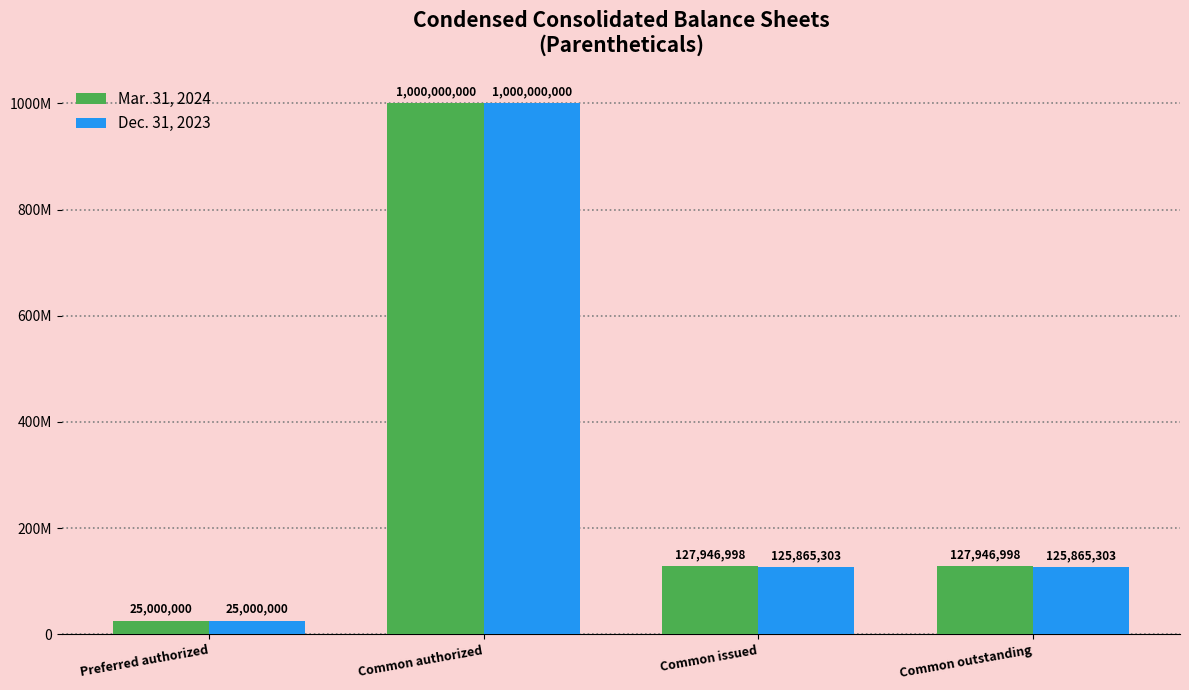

What is the value of the Dec. 31, 2023 bar at the 3rd from the left?

125865303